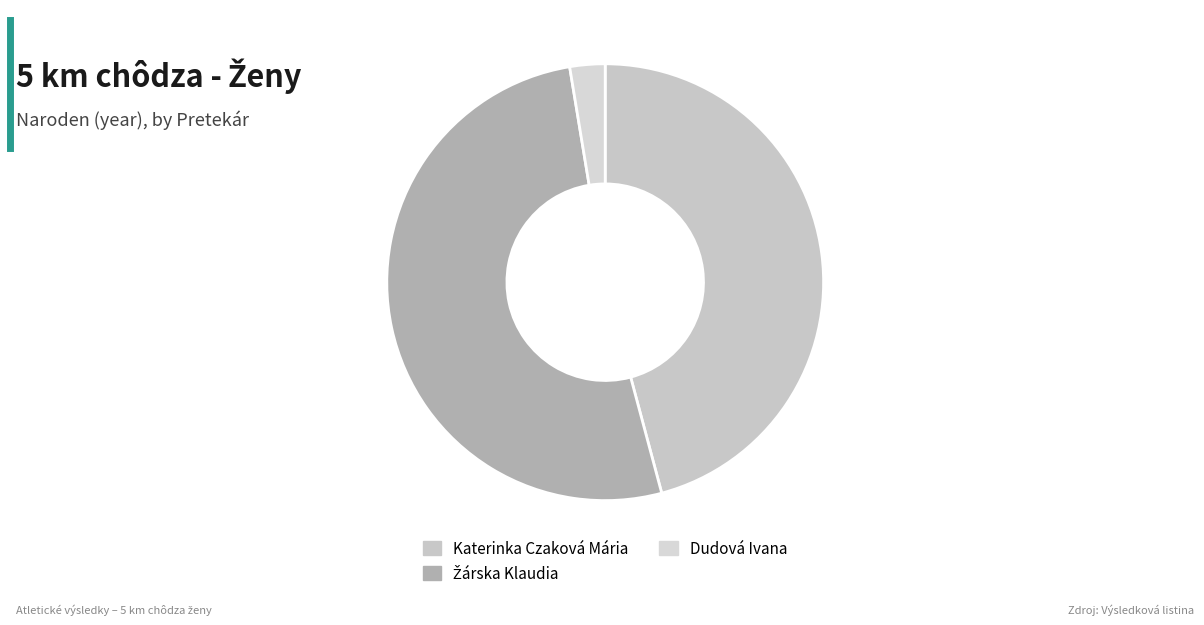

To the nearest percent, what is the difference between the largest and smallest slice percentages?

49%